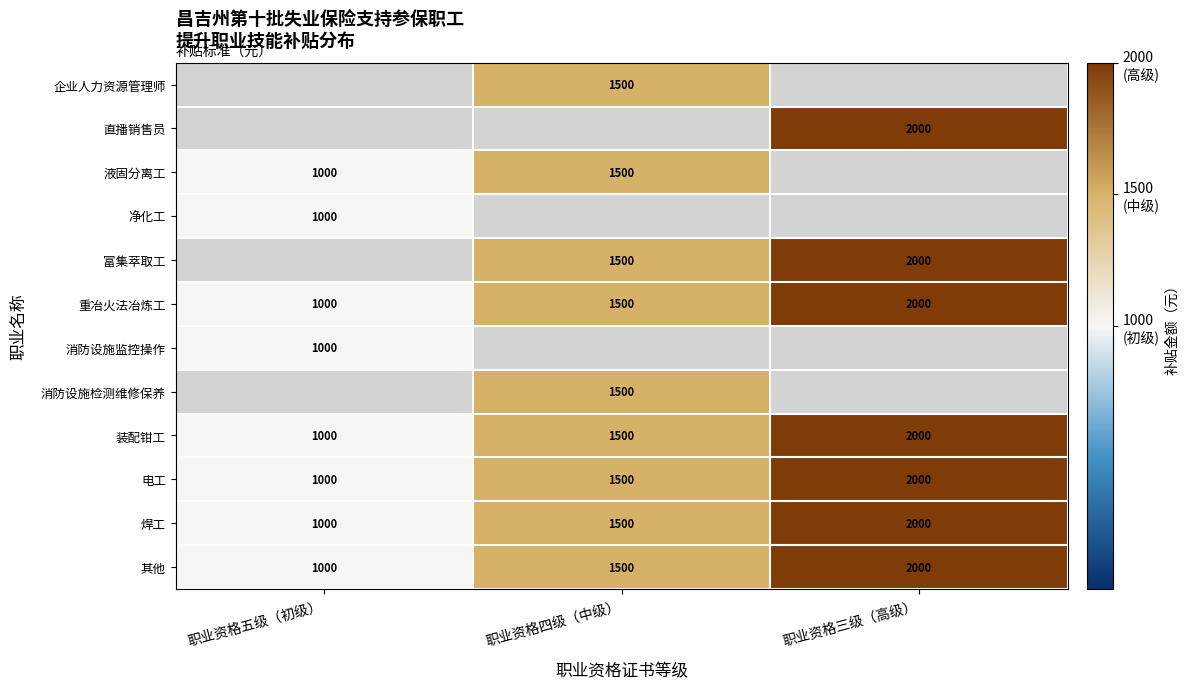

What is the minimum value for 重冶火法冶炼工?

1000